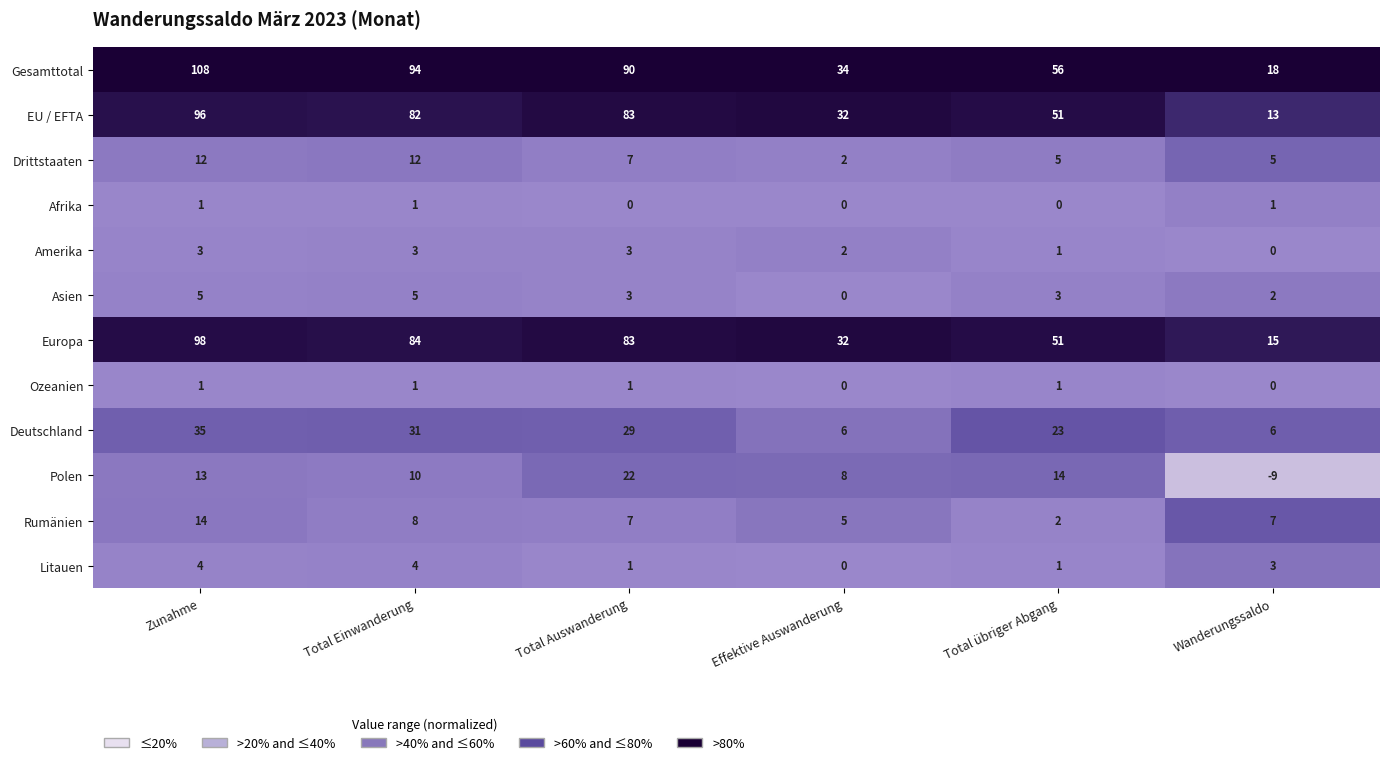

Between Zunahme and Wanderungssaldo, which series saw the biggest shift?

Gesamttotal